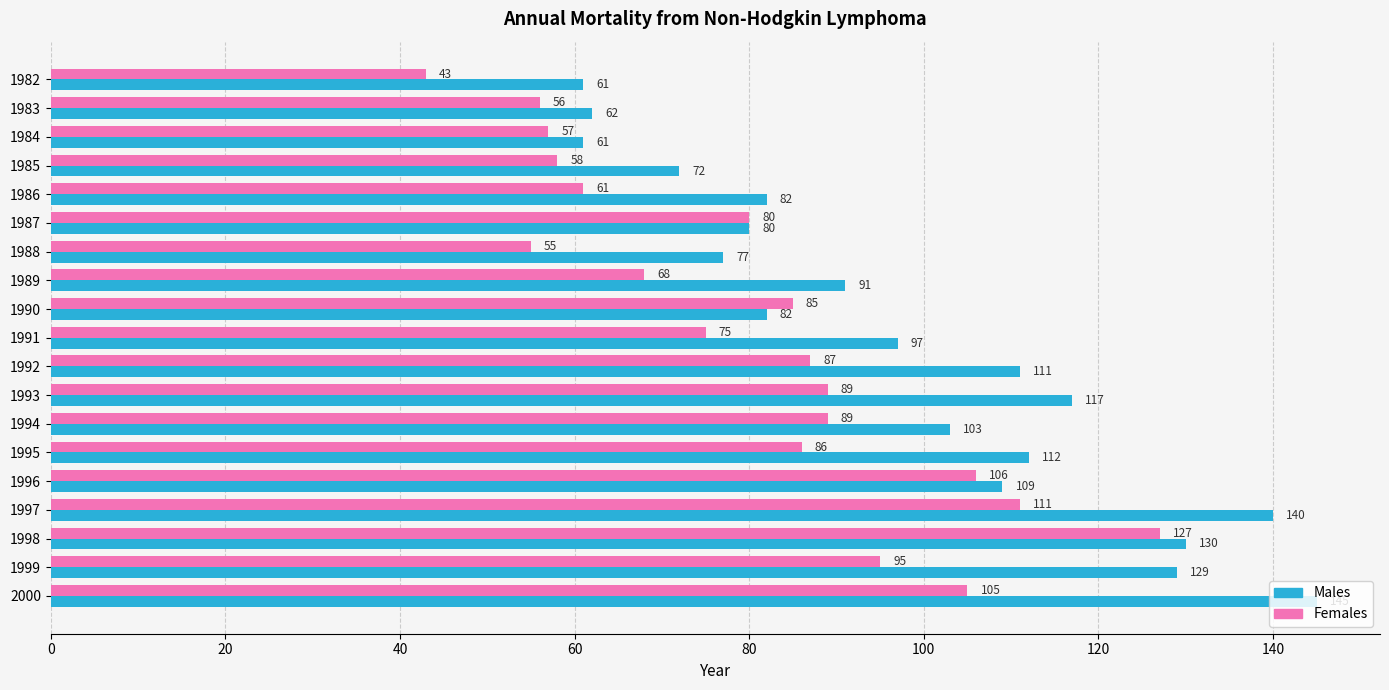

The Males series shows 72 at 1985. True or false?

True